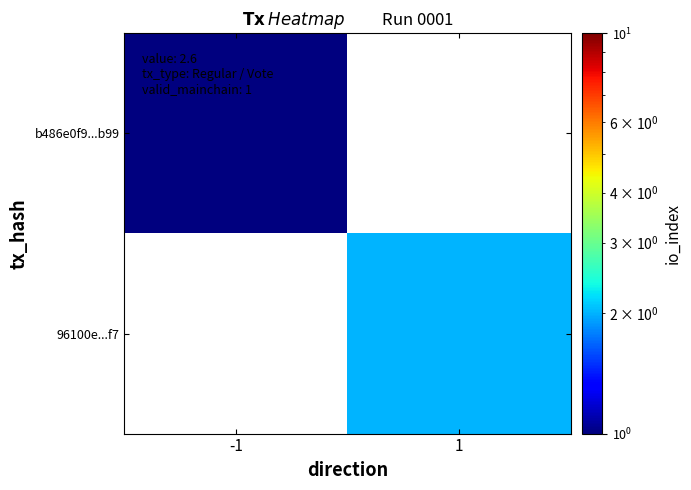

What is the greatest value displayed?

2.0